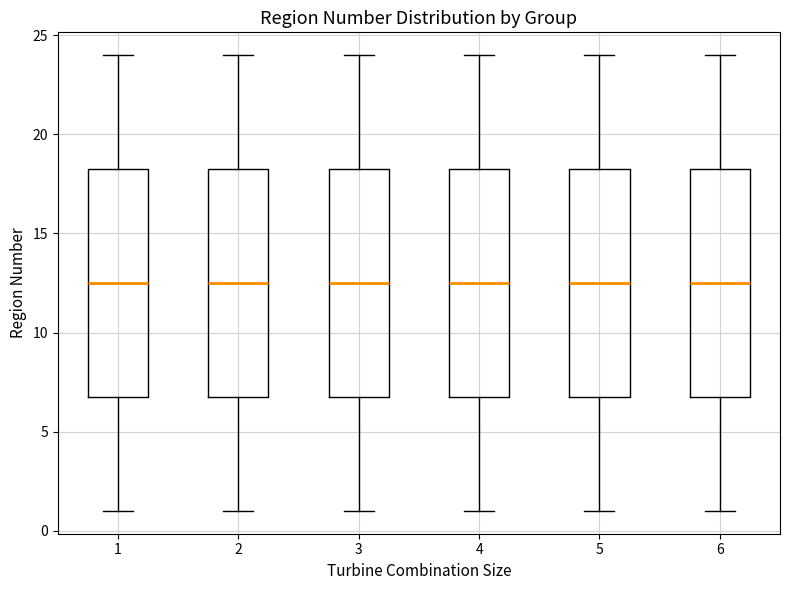

Reading left to right, read every box against the y-axis: the position of its median line, the range the box covers, and the ends of its whiskers. The values are not printed on the chart, so give them approximately, as read against the axis.

1: median 12.5, box 7.0 to 18.5, whiskers 1.0 to 24.0
2: median 12.5, box 7.0 to 18.5, whiskers 1.0 to 24.0
3: median 12.5, box 7.0 to 18.5, whiskers 1.0 to 24.0
4: median 12.5, box 7.0 to 18.5, whiskers 1.0 to 24.0
5: median 12.5, box 7.0 to 18.5, whiskers 1.0 to 24.0
6: median 12.5, box 7.0 to 18.5, whiskers 1.0 to 24.0